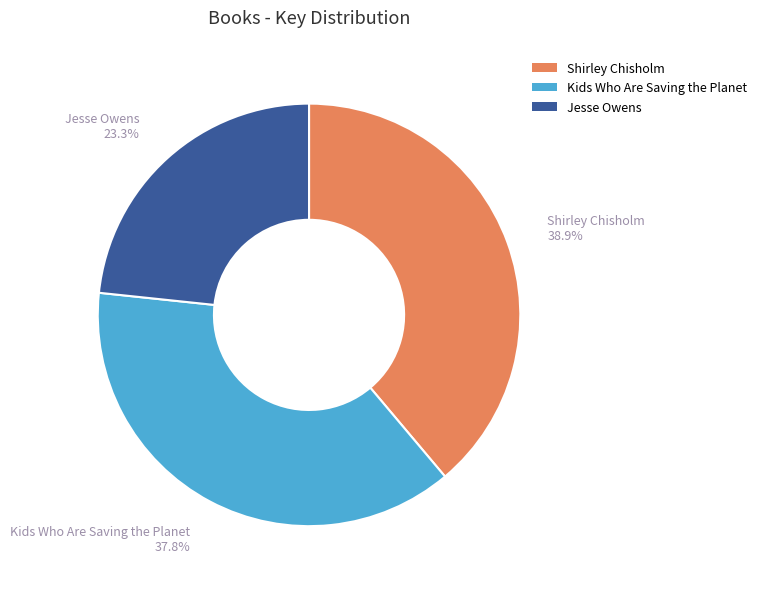

To the nearest percent, what is the average slice percentage?

33%